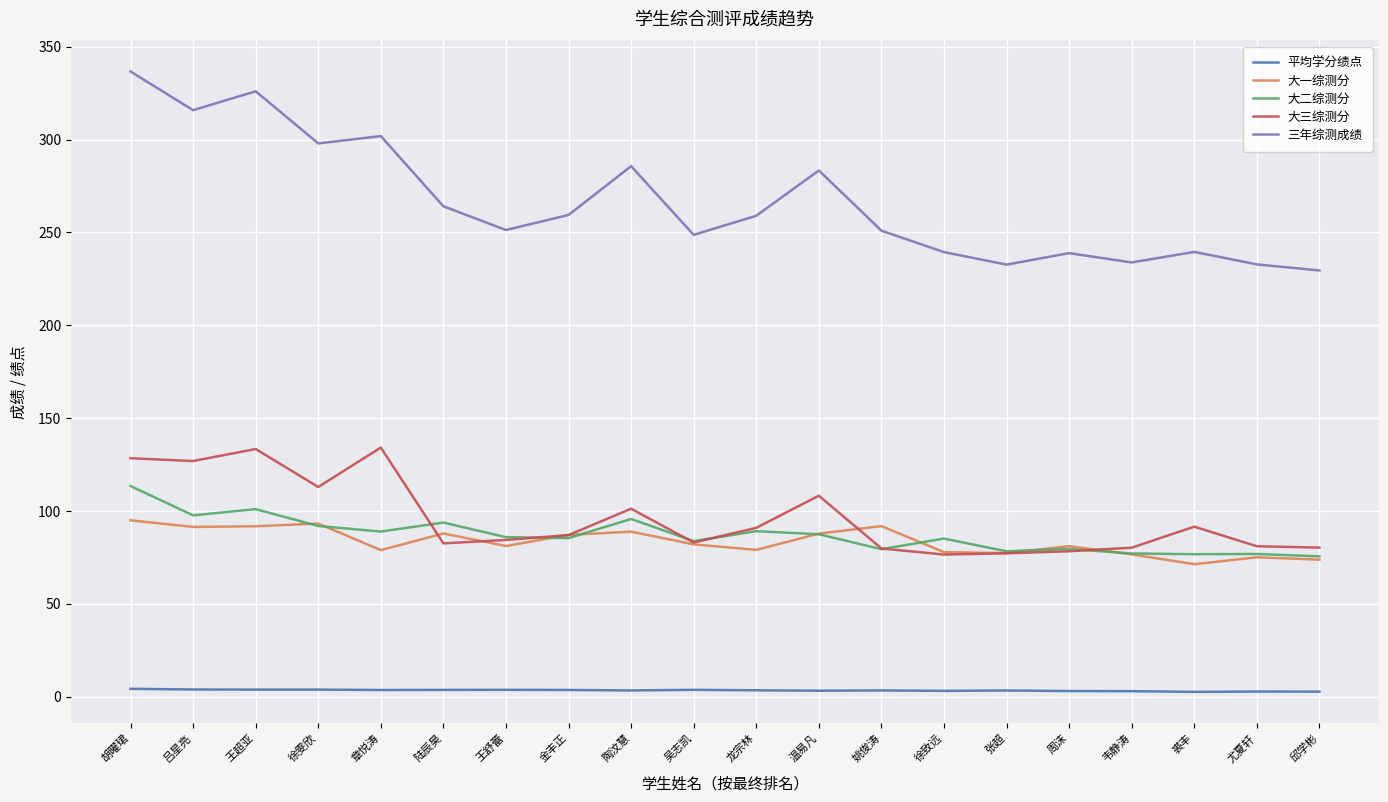

Does the chart have visible grid lines?

Yes